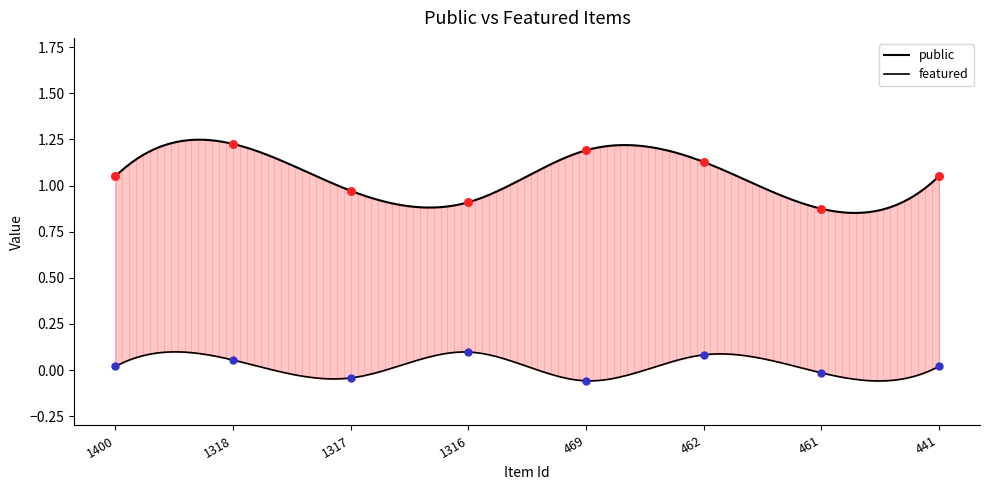

What are all the series names shown in the legend?

public, featured